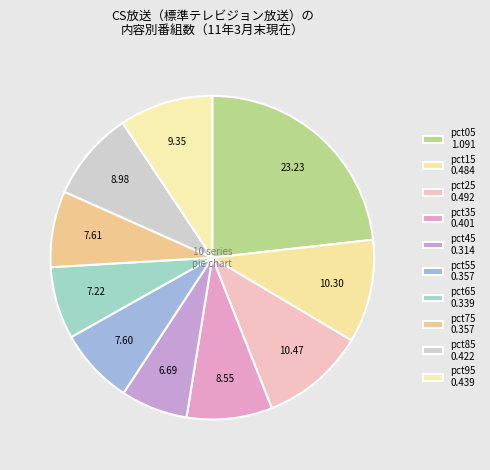

How many segments does this pie chart have?

10